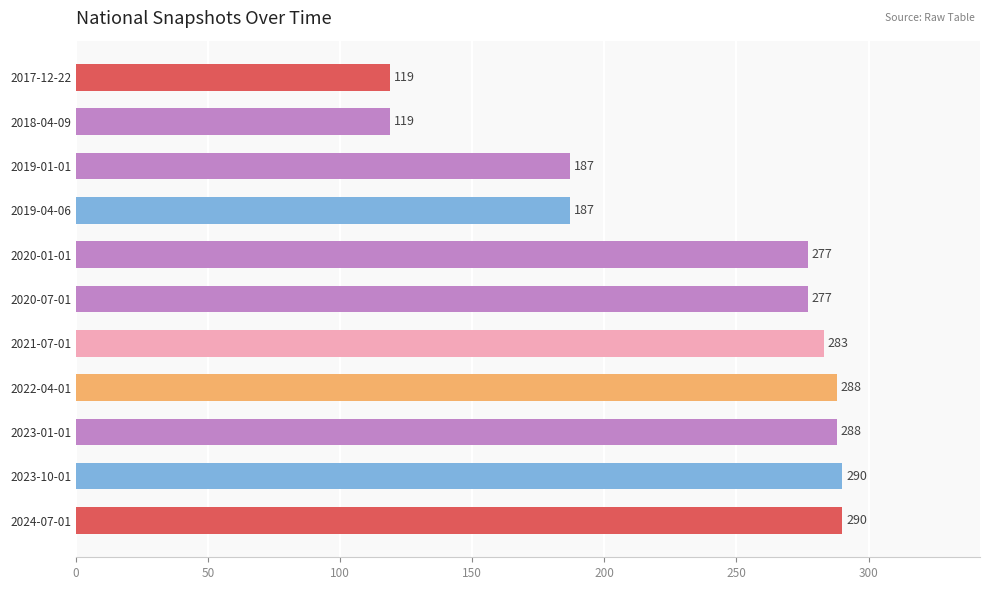

Which has a higher value, 2021-07-01 or 2019-01-01?

2021-07-01